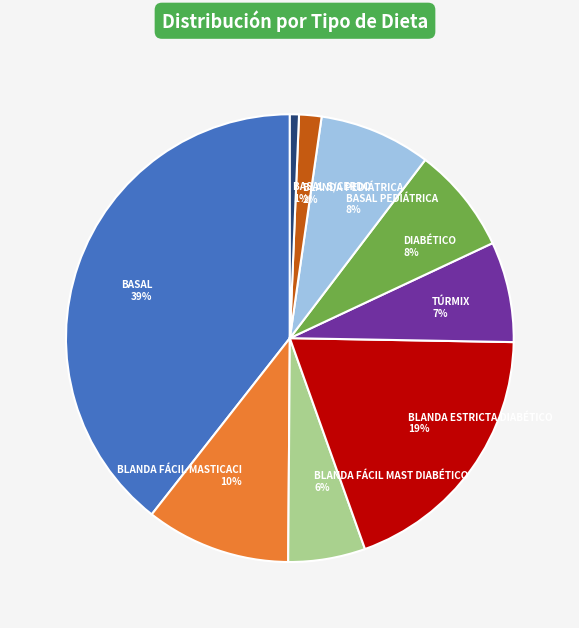

What is the smallest slice in the pie chart?

BASAL S/CERDO 1%